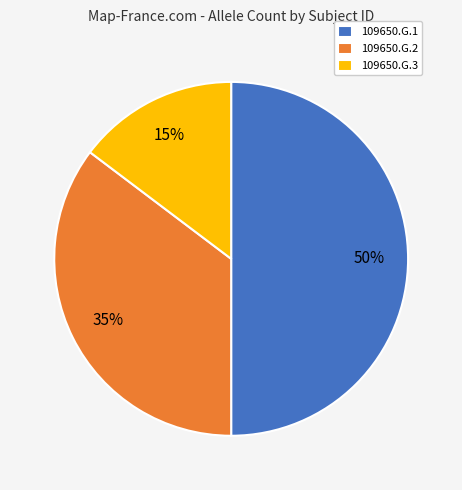

Which has a higher value, 109650.G.1 or 109650.G.3?

109650.G.1